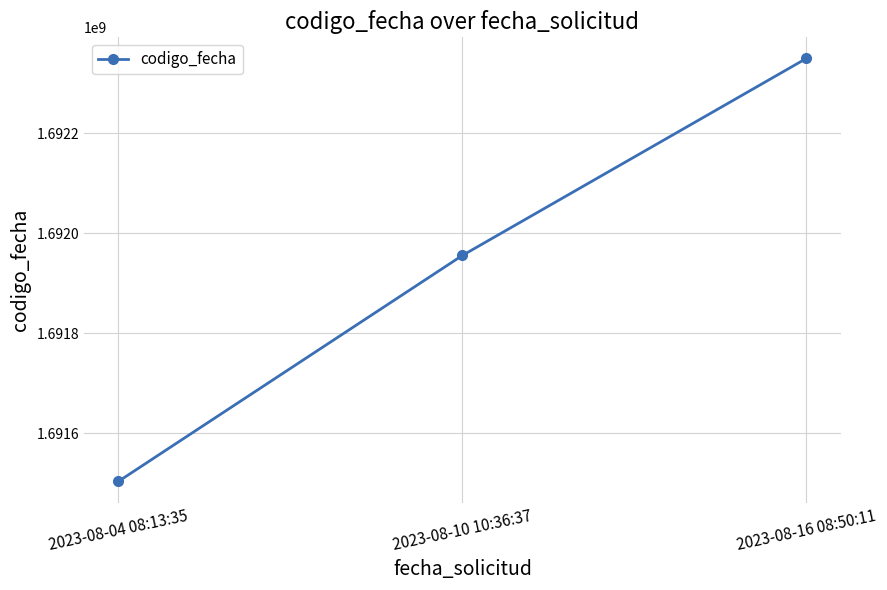

Is it true that the value at 2023-08-10 10:36:37 is 489859975?

False